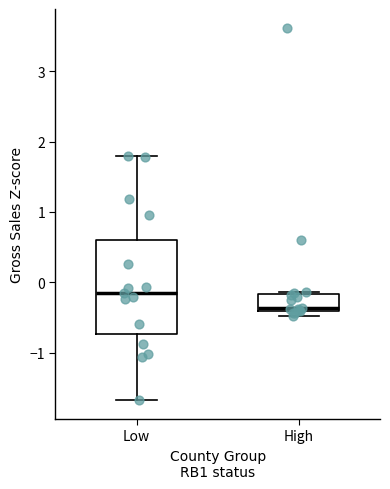

Reading left to right, read every box against the y-axis: the position of its median line, the range the box covers, and the ends of its whiskers. The values are not printed on the chart, so give them approximately, as read against the axis.

Low: median -0.1, box -0.7 to 0.6, whiskers -1.7 to 1.8
High: median -0.4 (just above the box's lower edge), box -0.4 to -0.2, whiskers -0.5 to -0.1